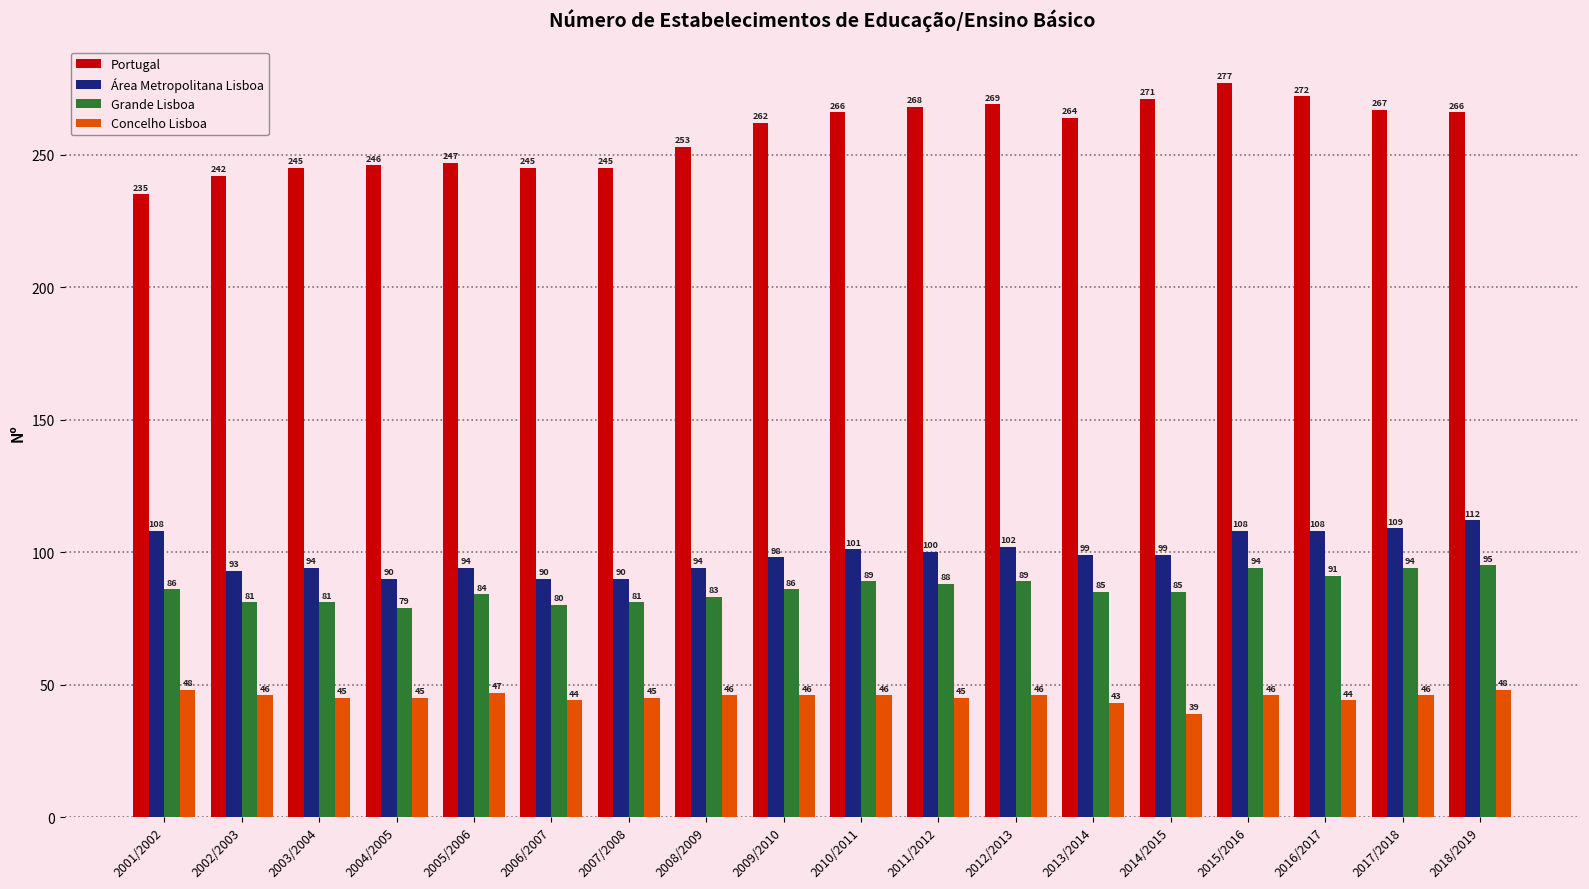

What is the spread (max minus min) of values at 2001/2002?

187